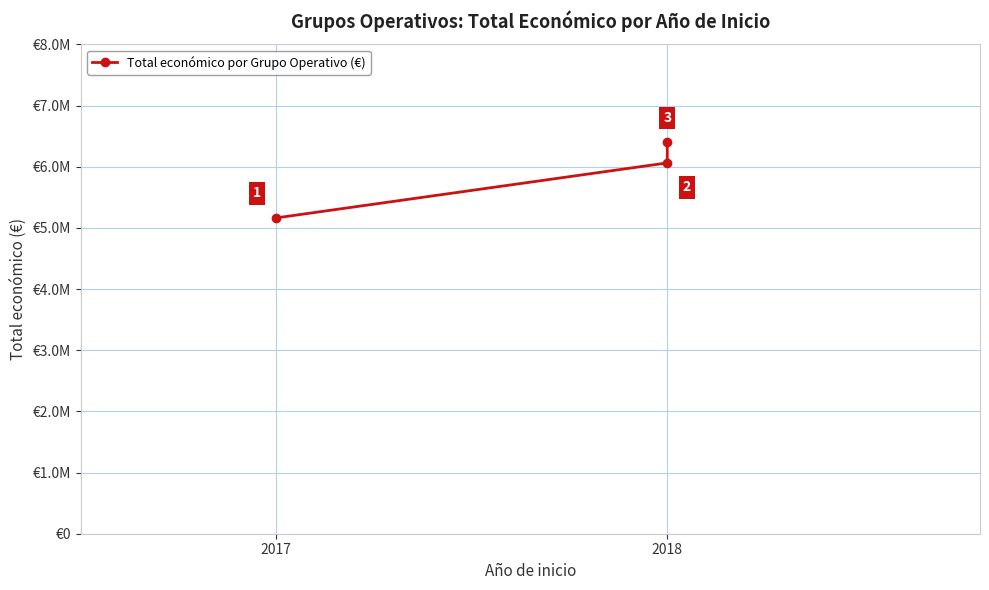

What is the approximate value at 2018?

6062169